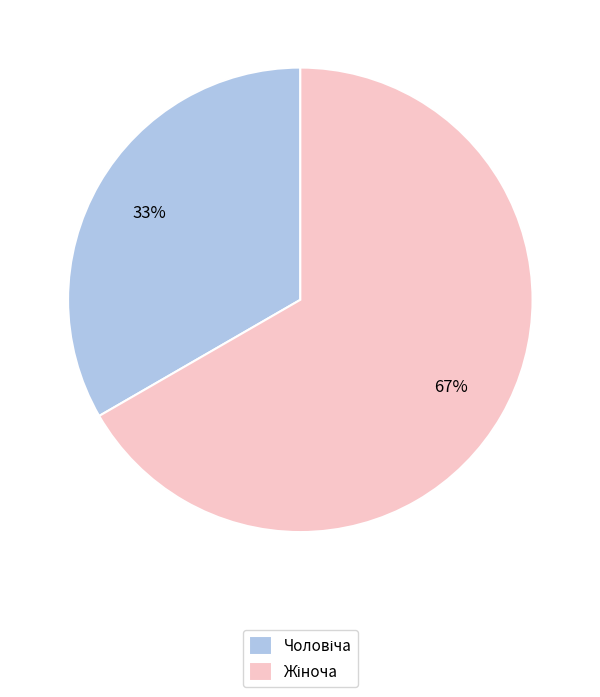

To the nearest percent, what is the average slice percentage?

50%